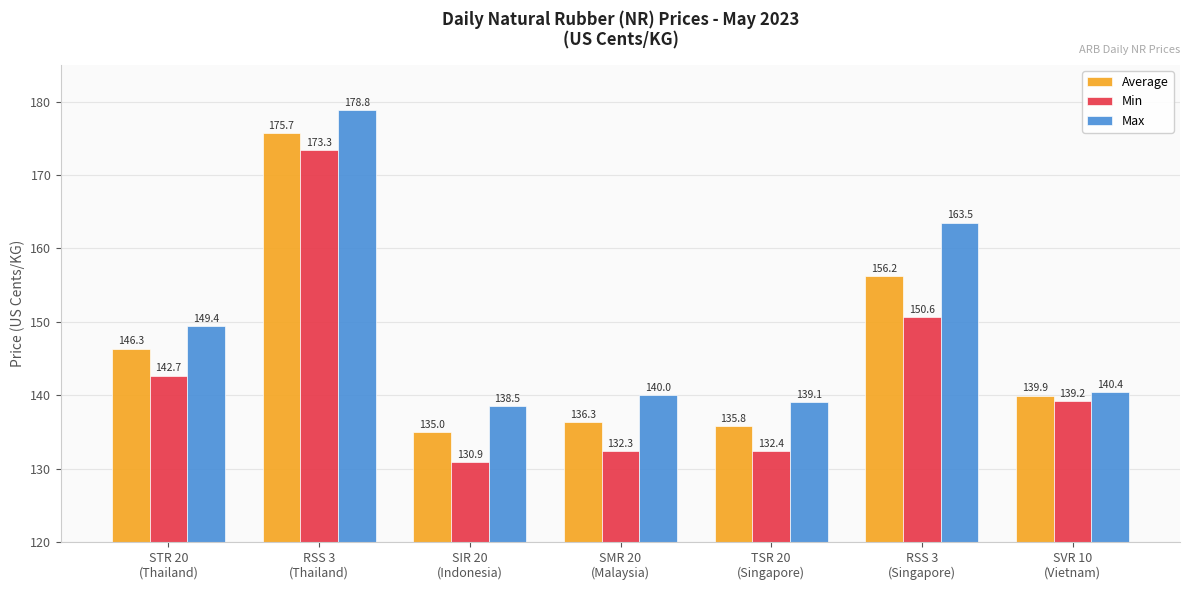

Read the Max value at STR 20
(Thailand).

149.4